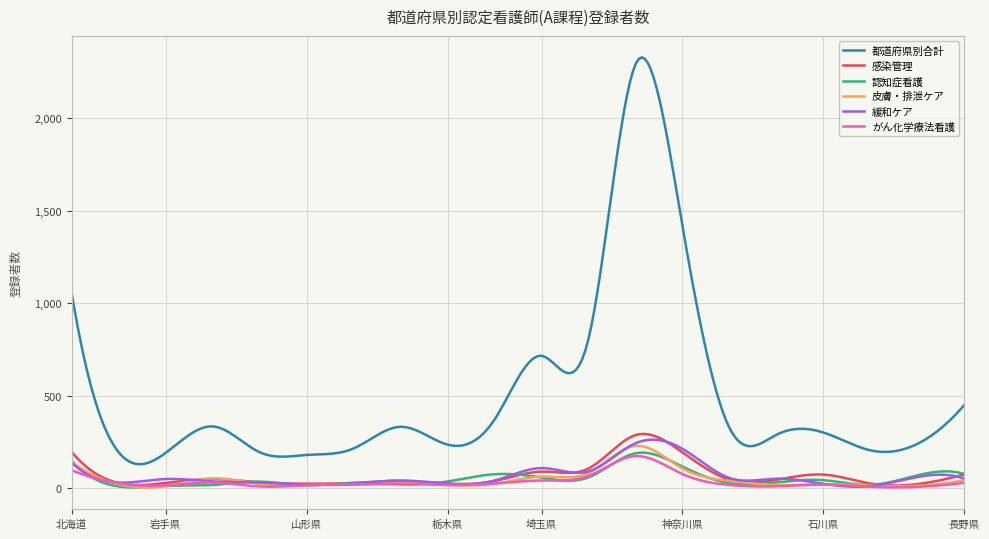

What are all the series names shown in the legend?

都道府県別合計, 感染管理, 認知症看護, 皮膚・排泄ケア, 緩和ケア, がん化学療法看護